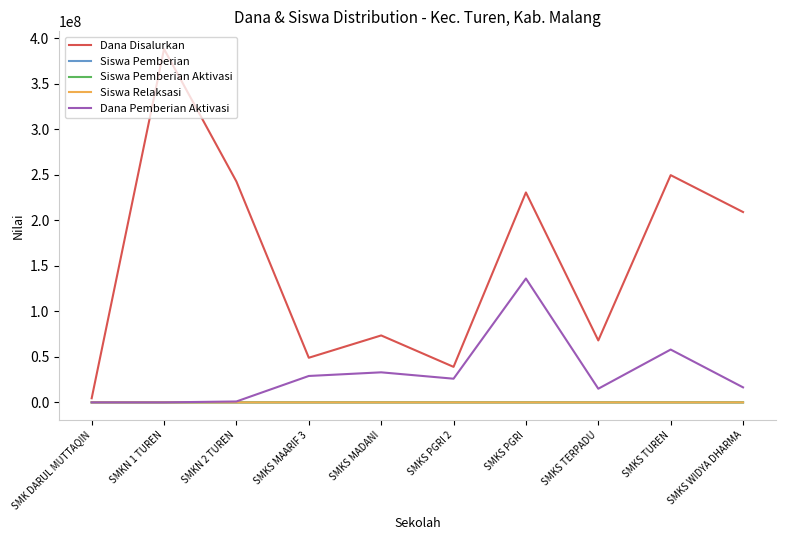

Which series changed the most between SMKS TUREN and SMKS WIDYA DHARMA?

Dana Pemberian Aktivasi